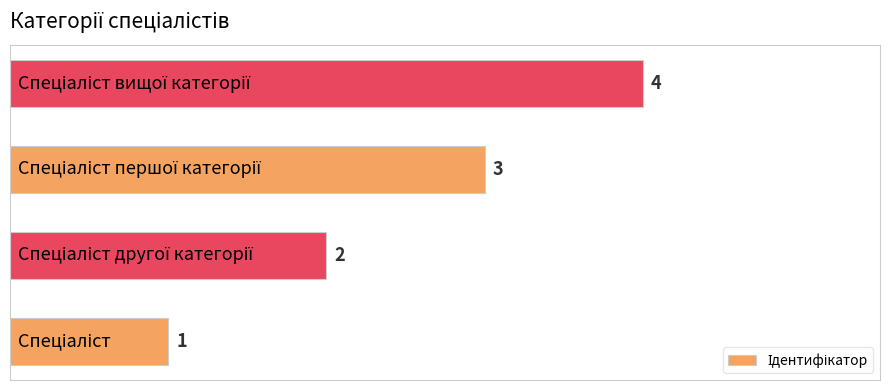

Count the values in the range 2 to 4.

3